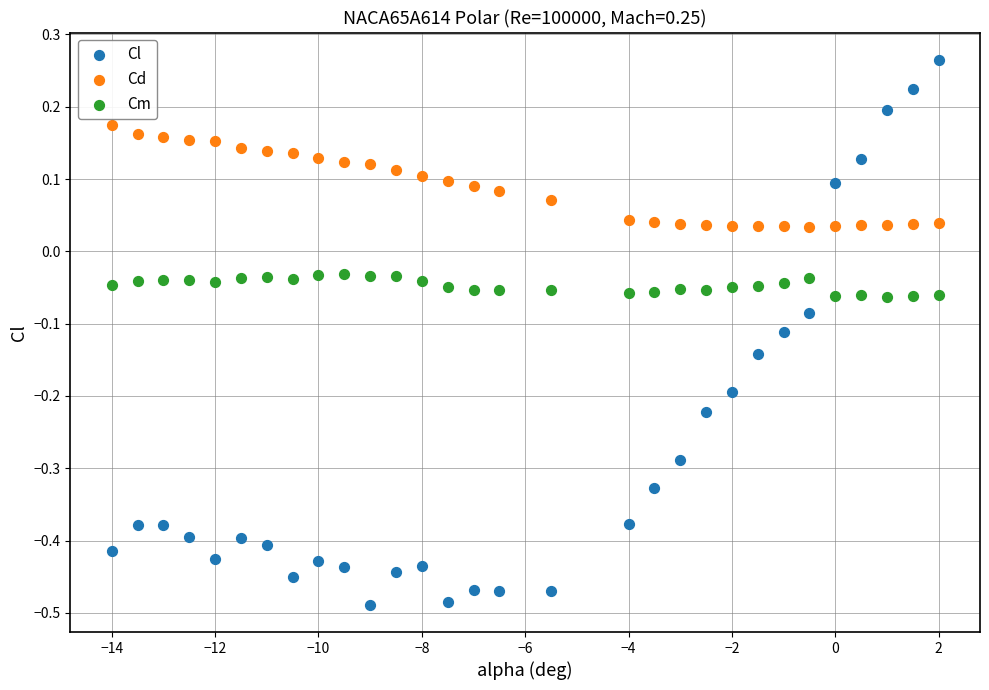

What are all the series names shown in the legend?

Cl, Cd, Cm